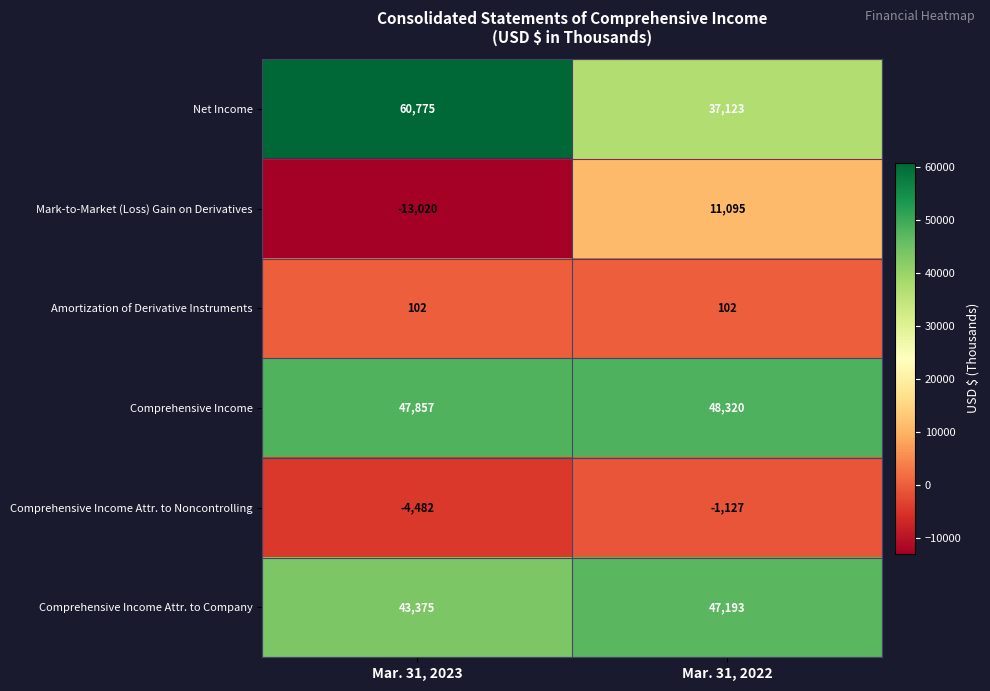

What is the greatest value displayed?

60775